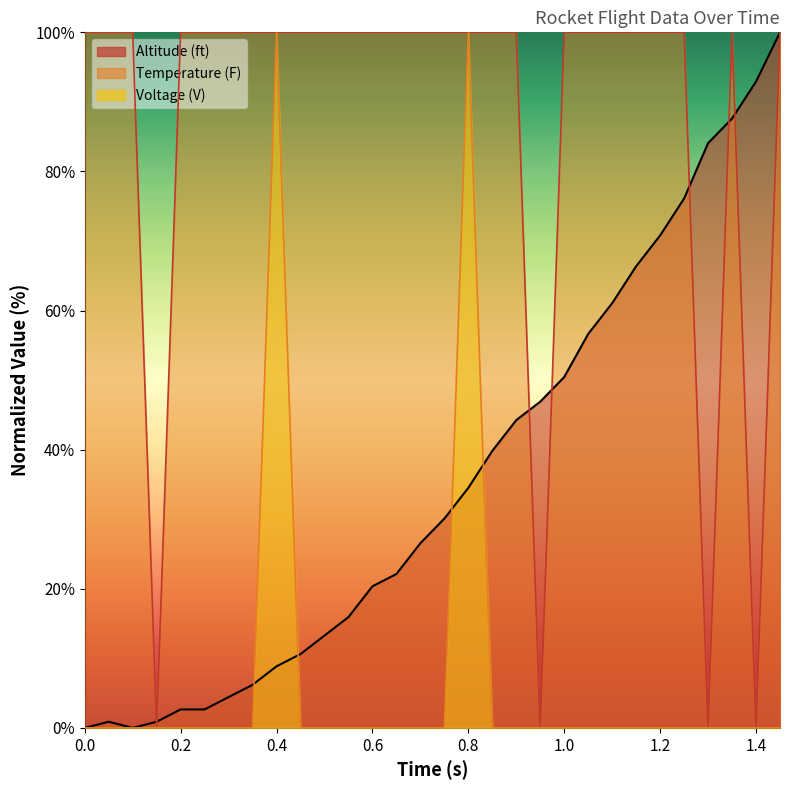

How many distinct data groups are displayed?

3